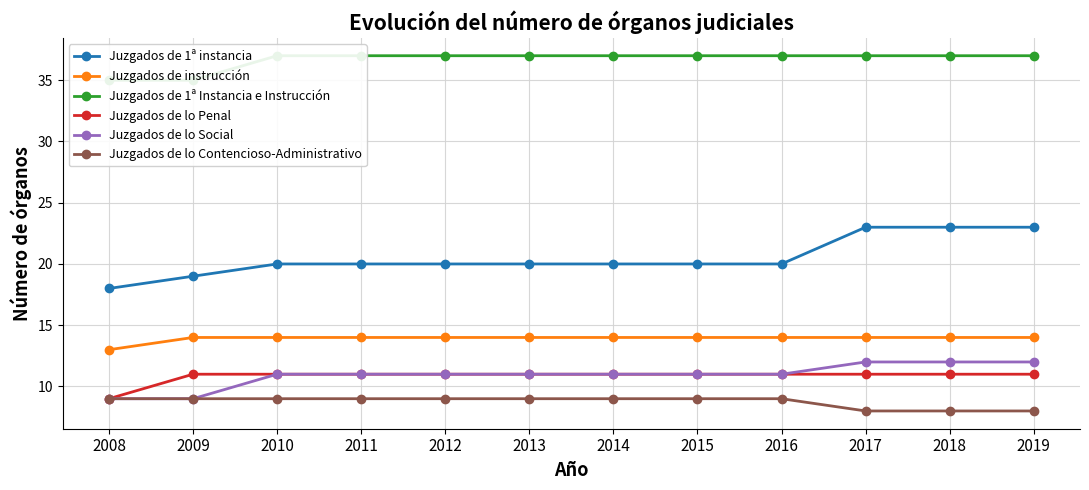

What is the sum of all Juzgados de 1ª instancia values?

246